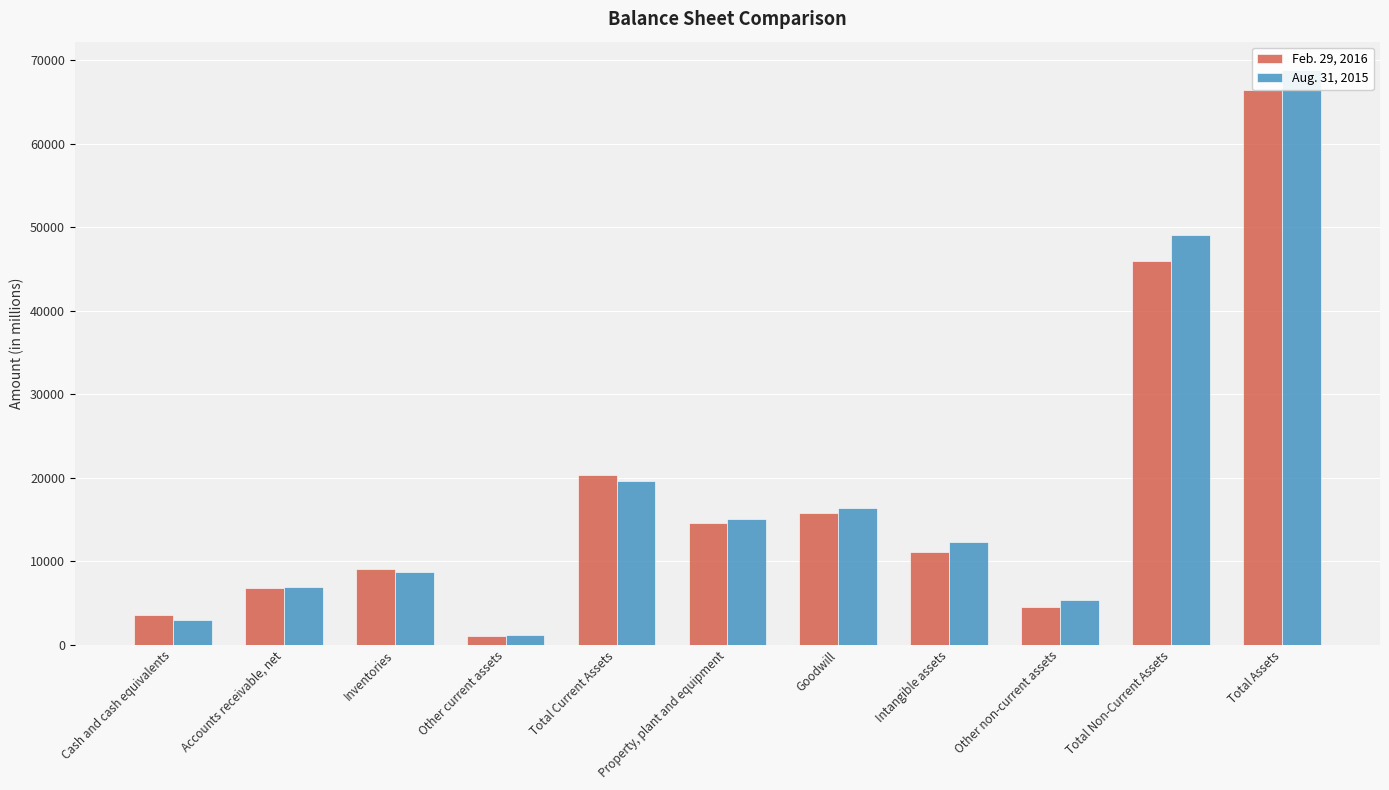

At which label does Feb. 29, 2016 reach its peak?

Total Assets